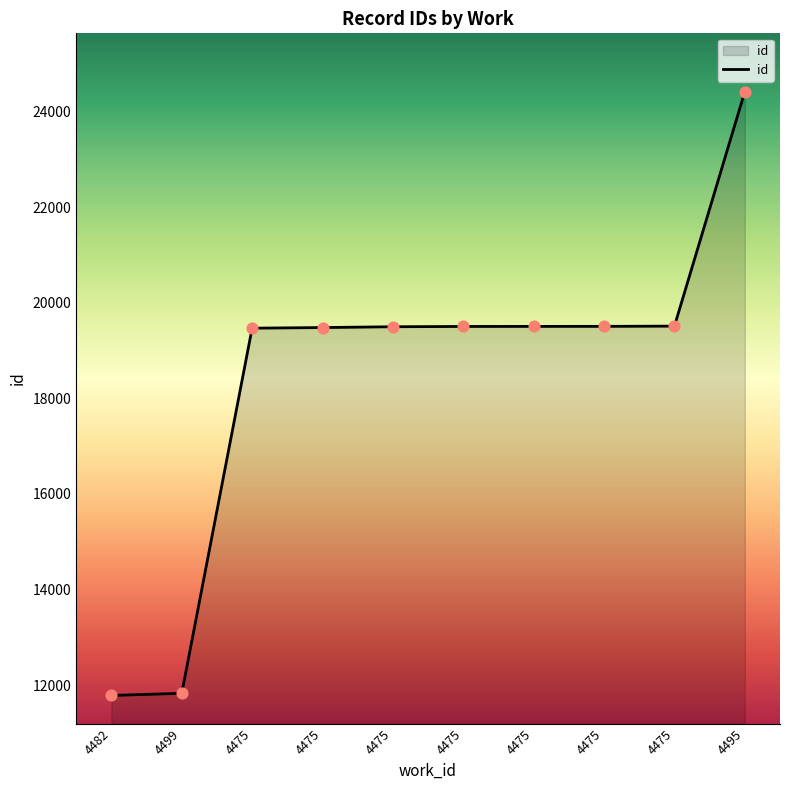

Which has a higher value, 4475 or 4475?

4475